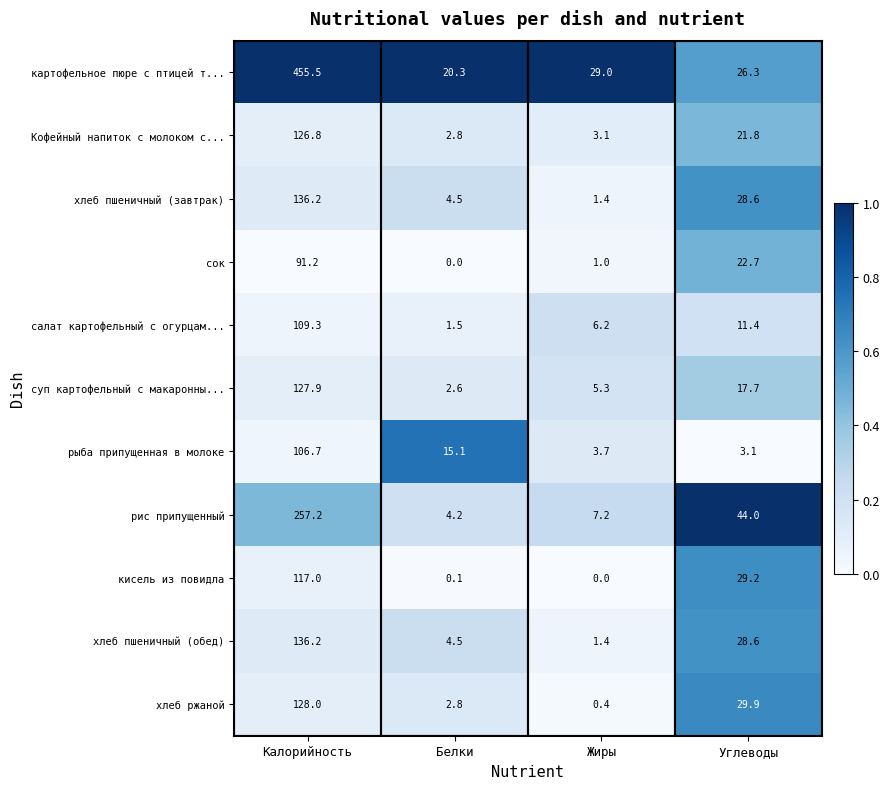

At which label does картофельное пюре с птицей т... first exceed 29?

Калорийность